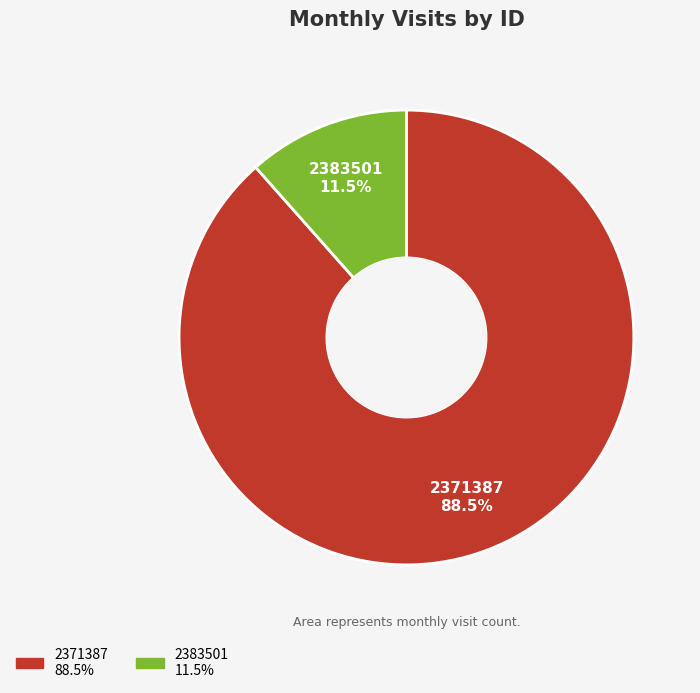

Rank the categories by value from lowest to highest.

2383501, 2371387